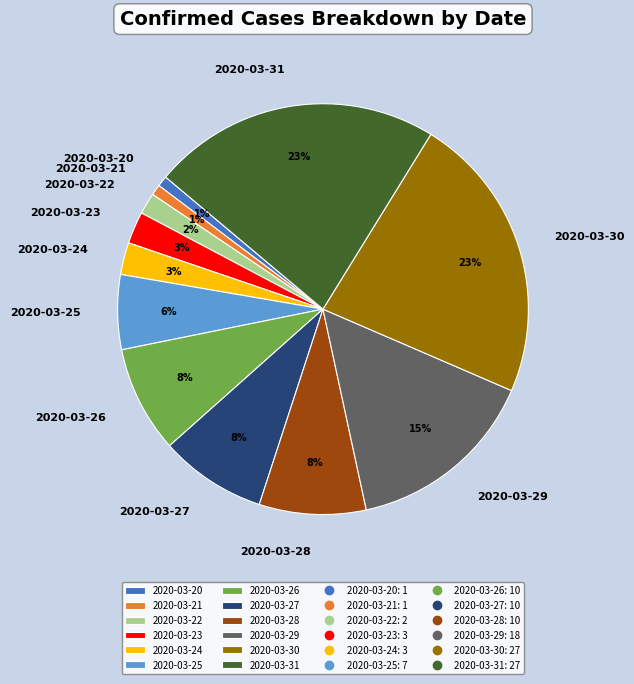

To the nearest percent, what is the difference between the largest and smallest slice percentages?

22%